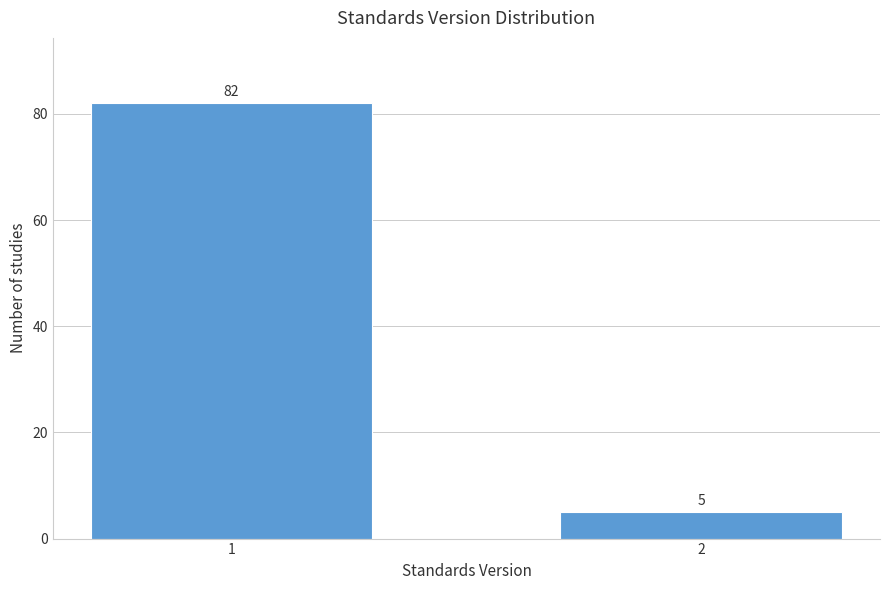

Reading right to left, transcribe all the data shown in this chart.

5	82